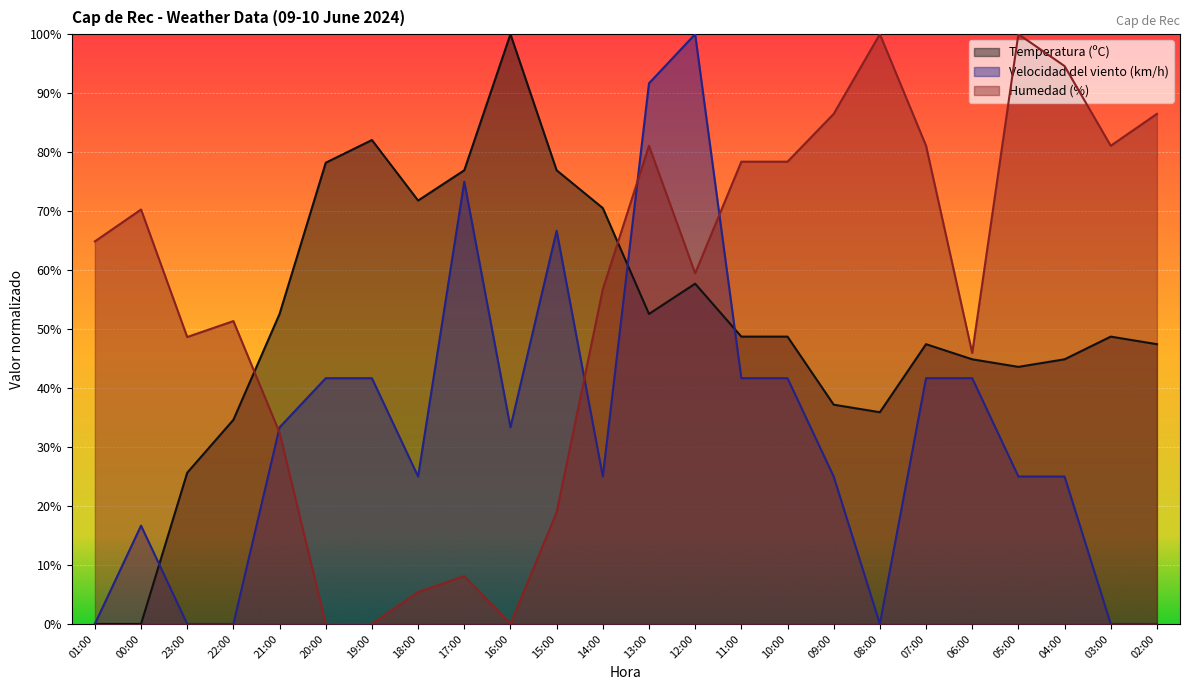

At which label is Velocidad del viento (km/h) closest to 50?

20:00